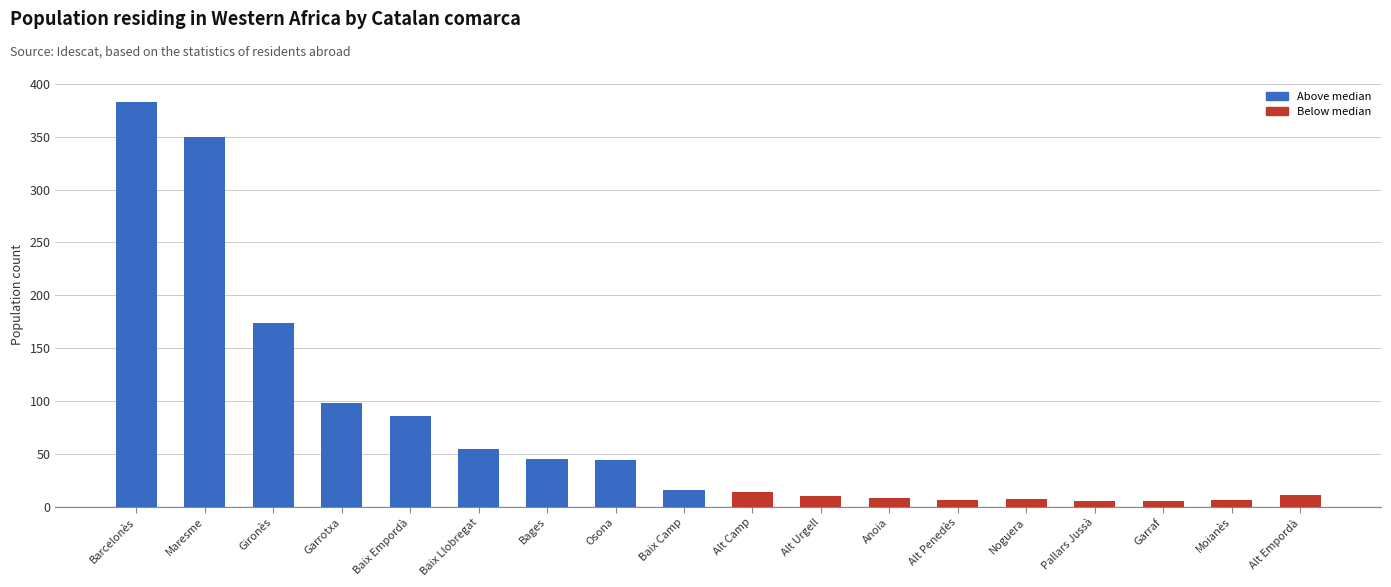

Which label corresponds to the largest value in the chart?

Barcelonès